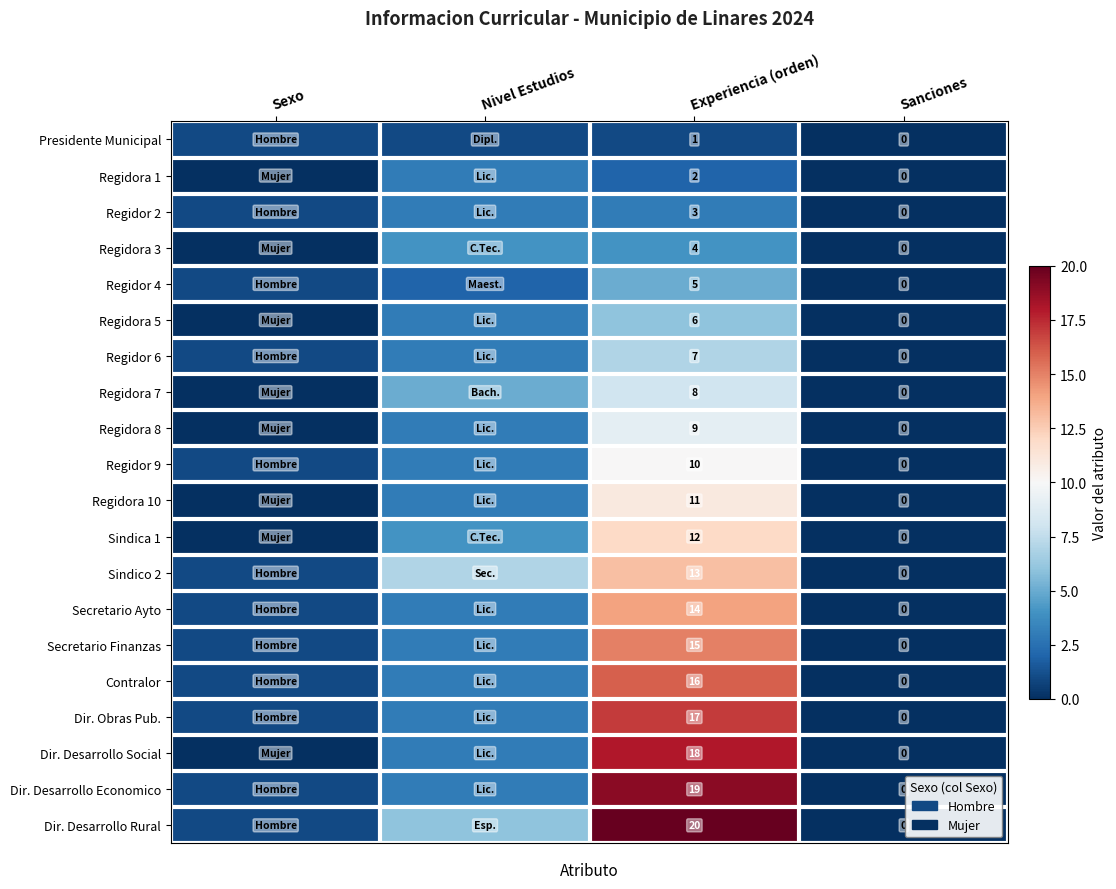

What is the spread (max minus min) of values at Experiencia (orden)?

19